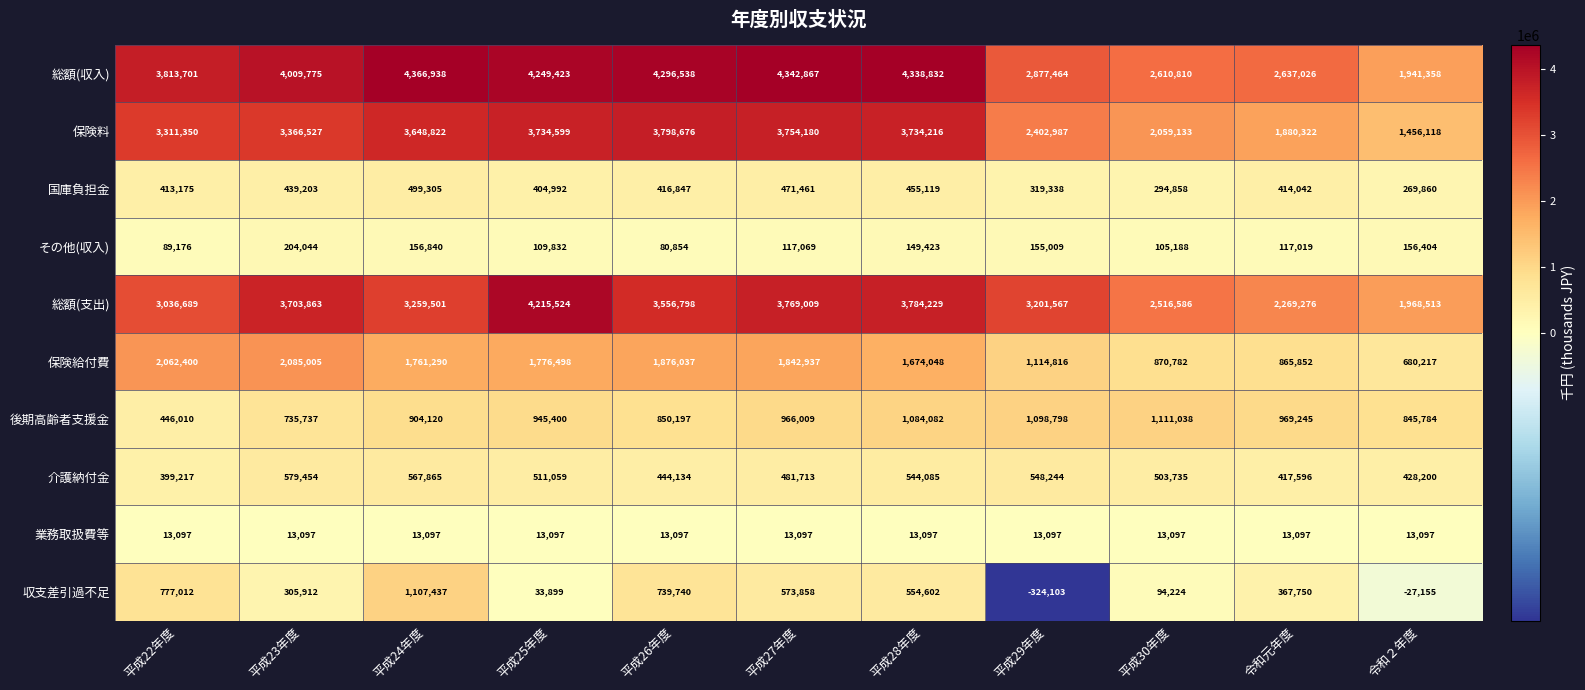

Read the 国庫負担金 value at 平成27年度.

471461